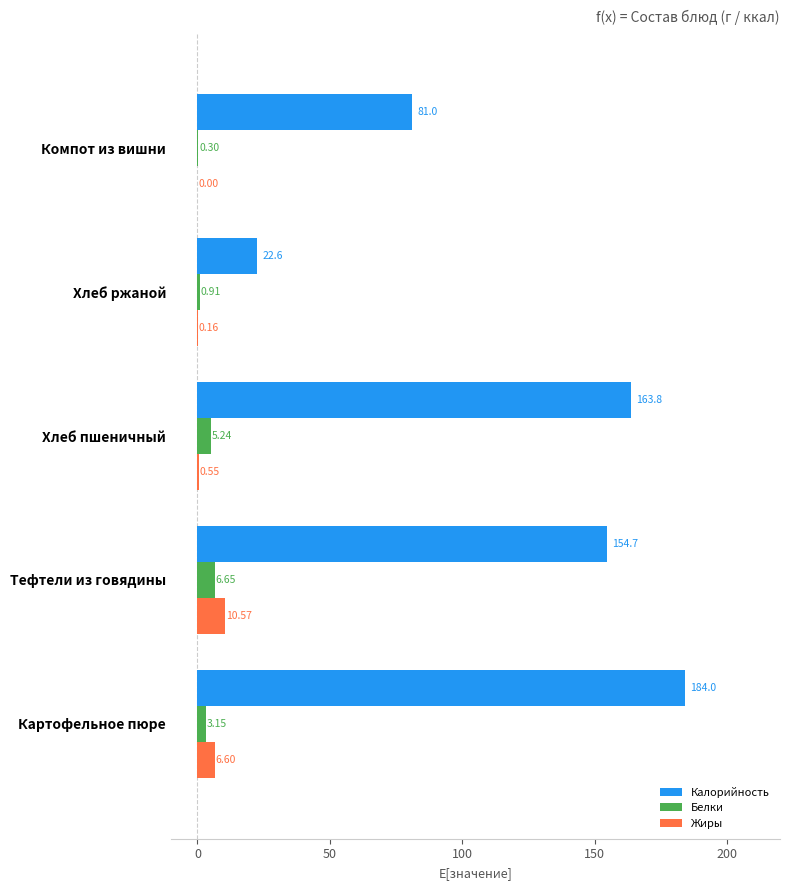

What is the maximum value for Калорийность?

184.0